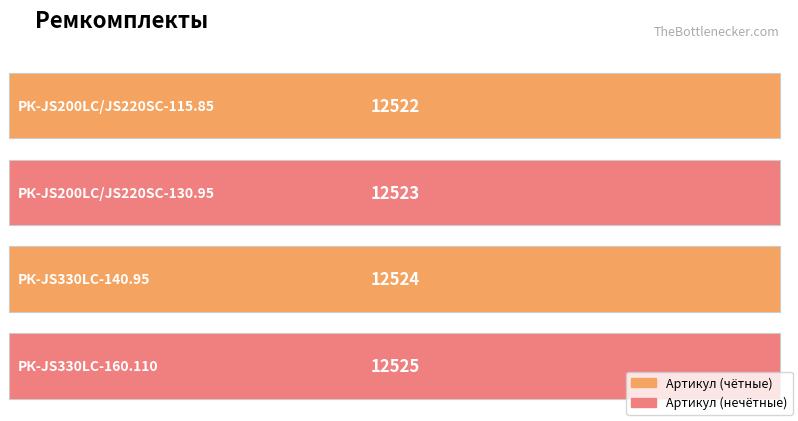

What position from the left is РК-JS330LC-140.95?

3